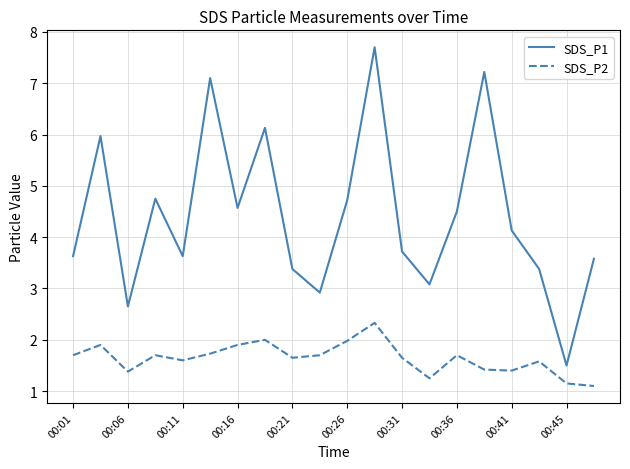

True or false: SDS_P1 and SDS_P2 intersect in this chart.

False